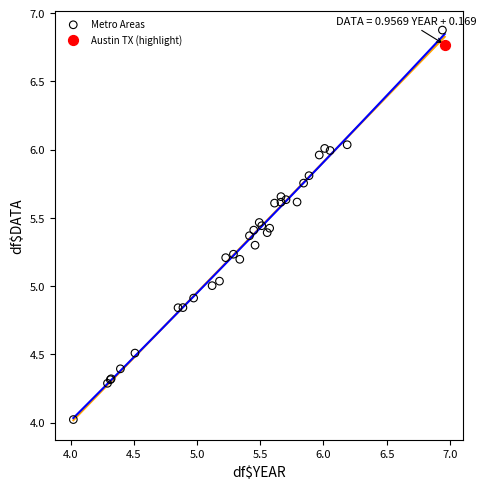

What are all the series names shown in the legend?

Metro Areas, Austin TX (highlight)